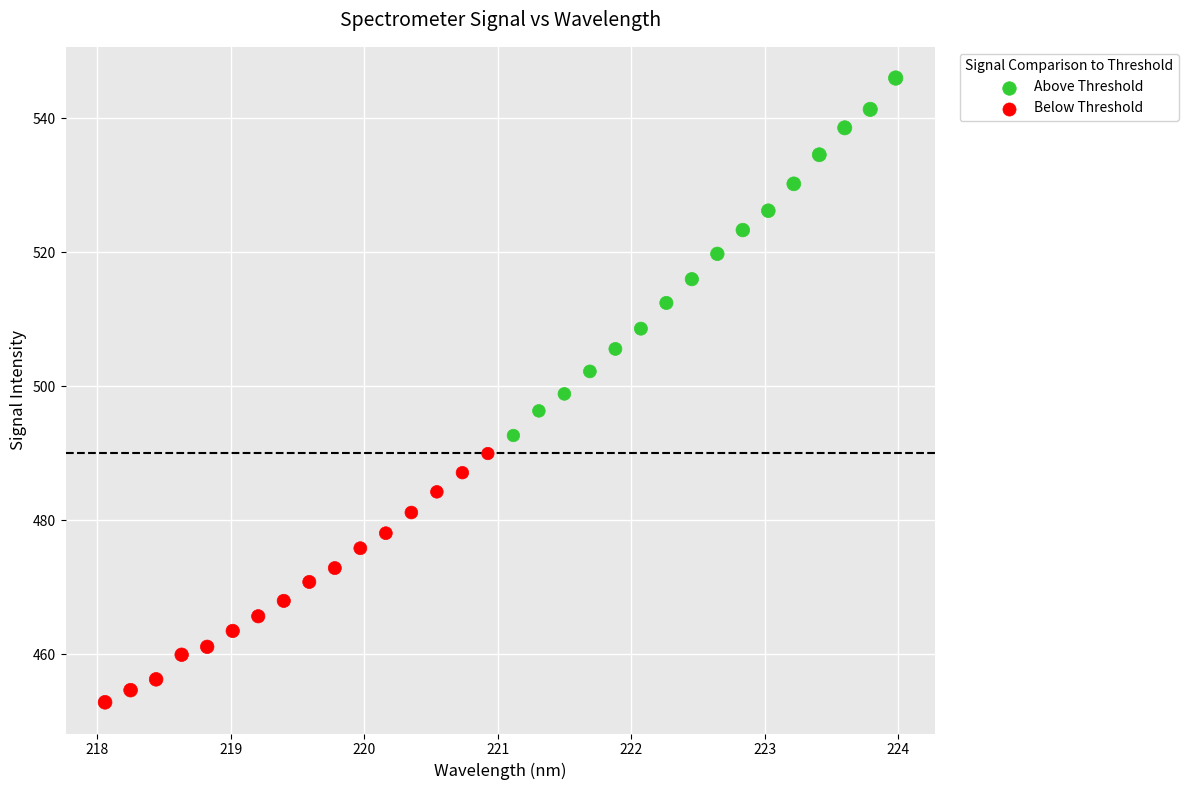

Which series contains the lowest Y value?

Below Threshold